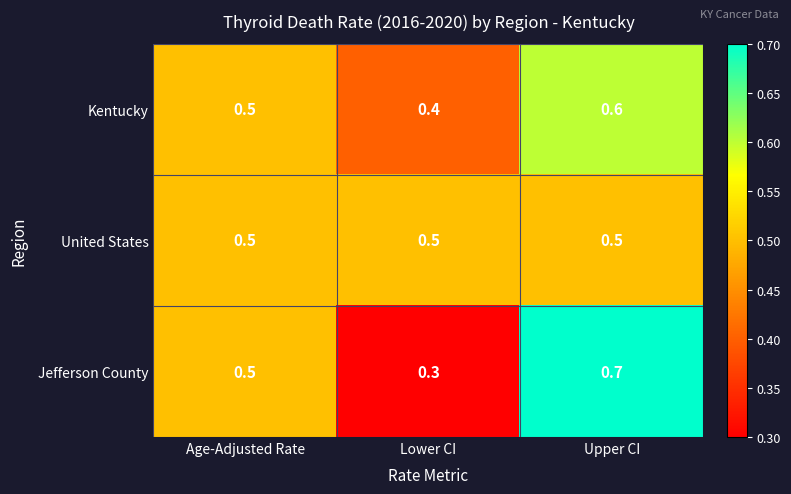

Rank the series by their maximum value, from lowest to highest.

United States, Kentucky, Jefferson County